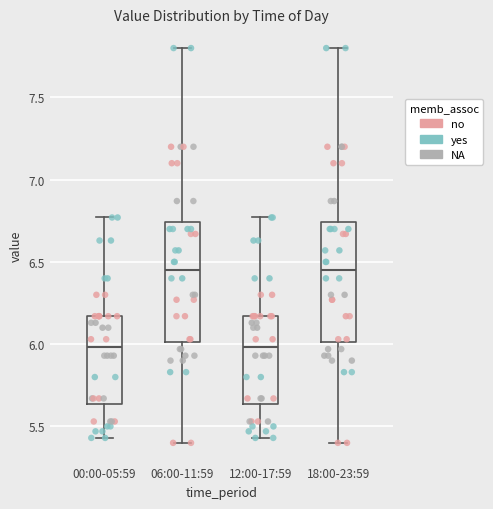

Where is the upper edge of the box for 00:00-05:59 on the y-axis? The values are not printed on the chart, so give them approximately, as read against the axis.

6.15